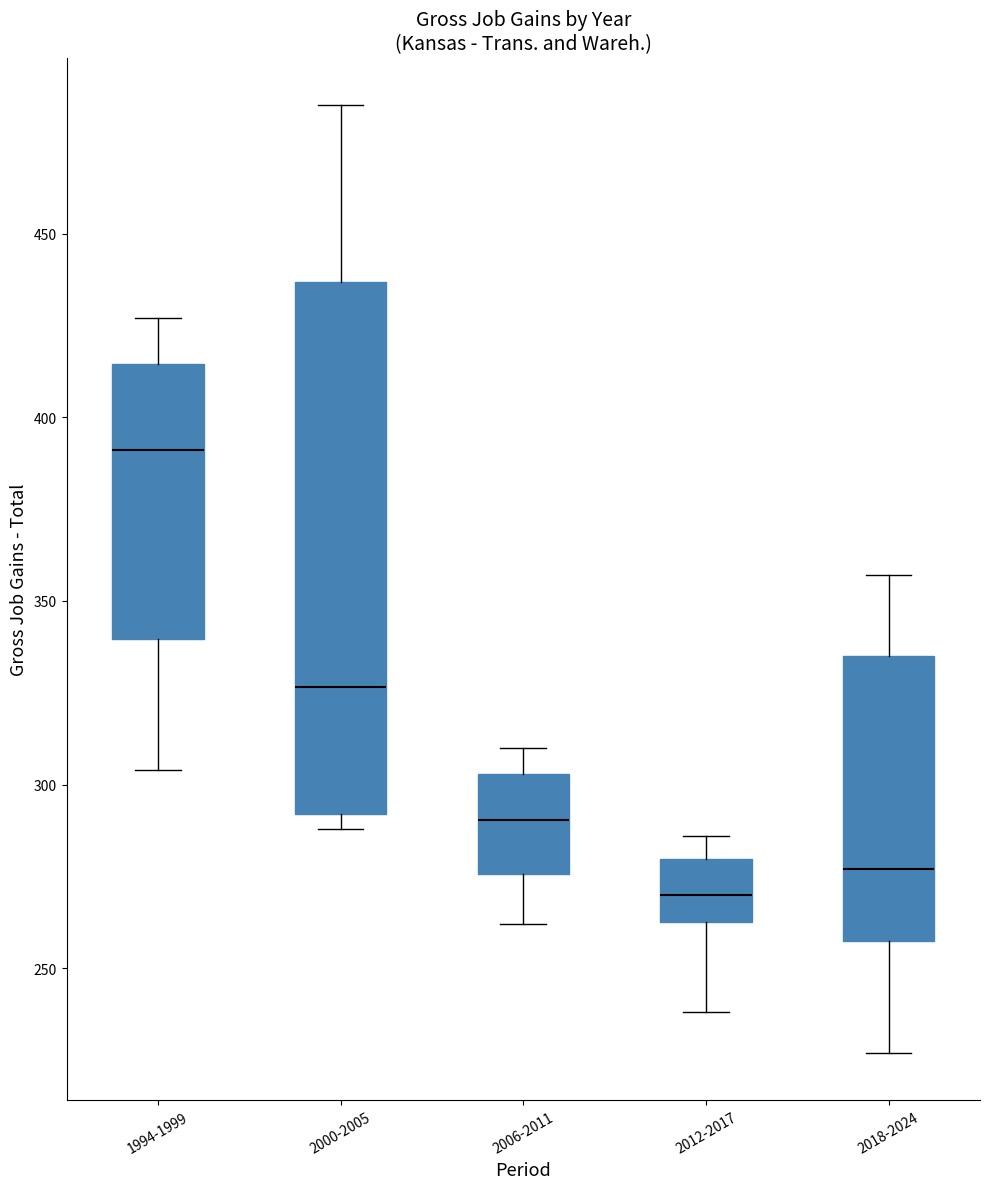

Which box is the tallest, from its lower edge to its upper edge?

2000-2005